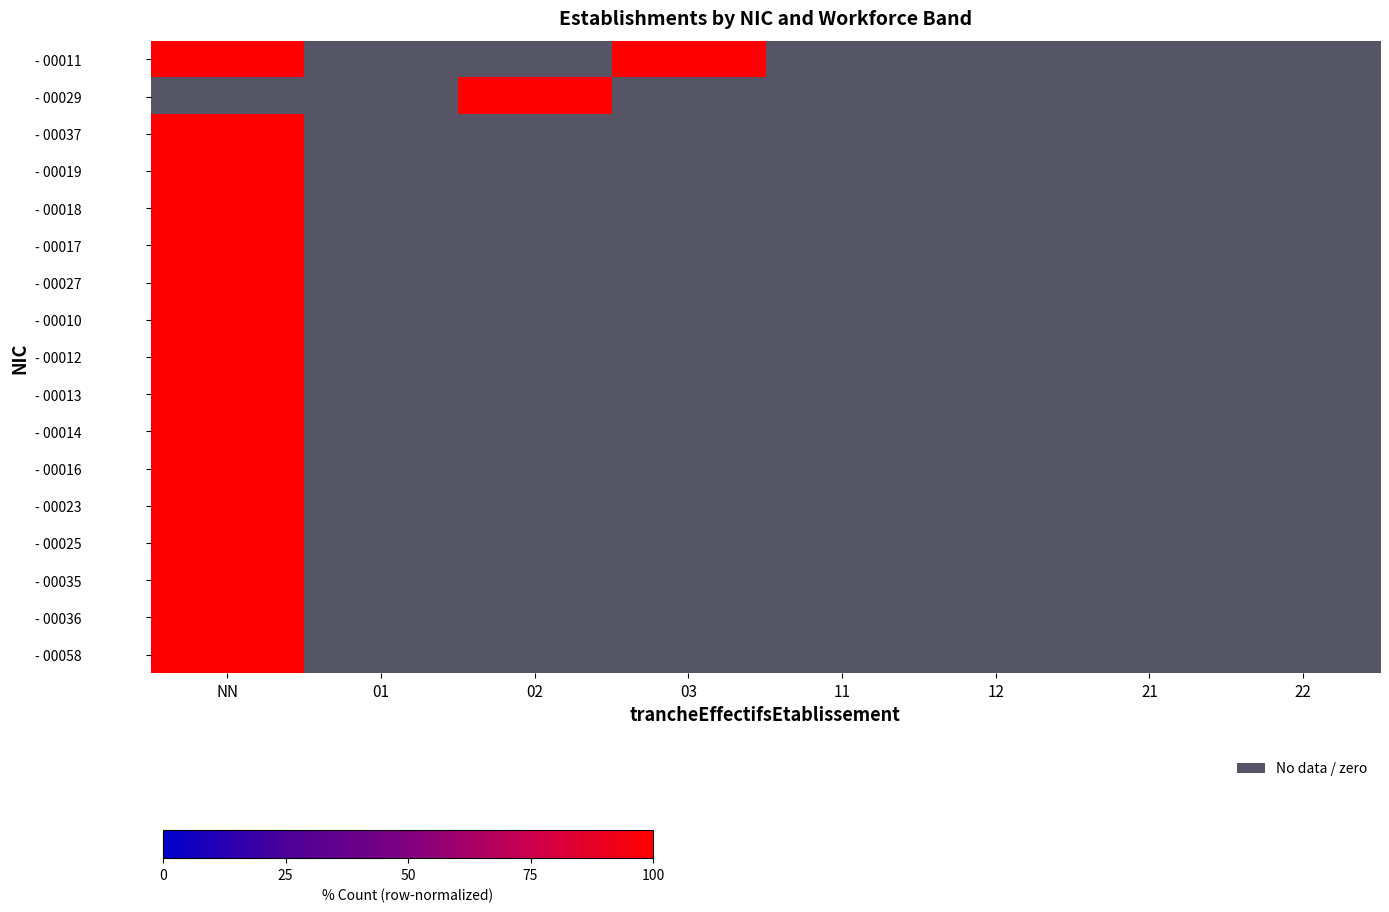

Reading right to left, what are all the values shown in this chart?

- 00011: 22=0	21=0	12=0	11=0	03=100	02=0	01=0	NN=100
- 00029: 22=0	21=0	12=0	11=0	03=0	02=100	01=0	NN=0
- 00037: 22=0	21=0	12=0	11=0	03=0	02=0	01=0	NN=100
- 00019: 22=0	21=0	12=0	11=0	03=0	02=0	01=0	NN=100
- 00018: 22=0	21=0	12=0	11=0	03=0	02=0	01=0	NN=100
- 00017: 22=0	21=0	12=0	11=0	03=0	02=0	01=0	NN=100
- 00027: 22=0	21=0	12=0	11=0	03=0	02=0	01=0	NN=100
- 00010: 22=0	21=0	12=0	11=0	03=0	02=0	01=0	NN=100
- 00012: 22=0	21=0	12=0	11=0	03=0	02=0	01=0	NN=100
- 00013: 22=0	21=0	12=0	11=0	03=0	02=0	01=0	NN=100
- 00014: 22=0	21=0	12=0	11=0	03=0	02=0	01=0	NN=100
- 00016: 22=0	21=0	12=0	11=0	03=0	02=0	01=0	NN=100
- 00023: 22=0	21=0	12=0	11=0	03=0	02=0	01=0	NN=100
- 00025: 22=0	21=0	12=0	11=0	03=0	02=0	01=0	NN=100
- 00035: 22=0	21=0	12=0	11=0	03=0	02=0	01=0	NN=100
- 00036: 22=0	21=0	12=0	11=0	03=0	02=0	01=0	NN=100
- 00058: 22=0	21=0	12=0	11=0	03=0	02=0	01=0	NN=100